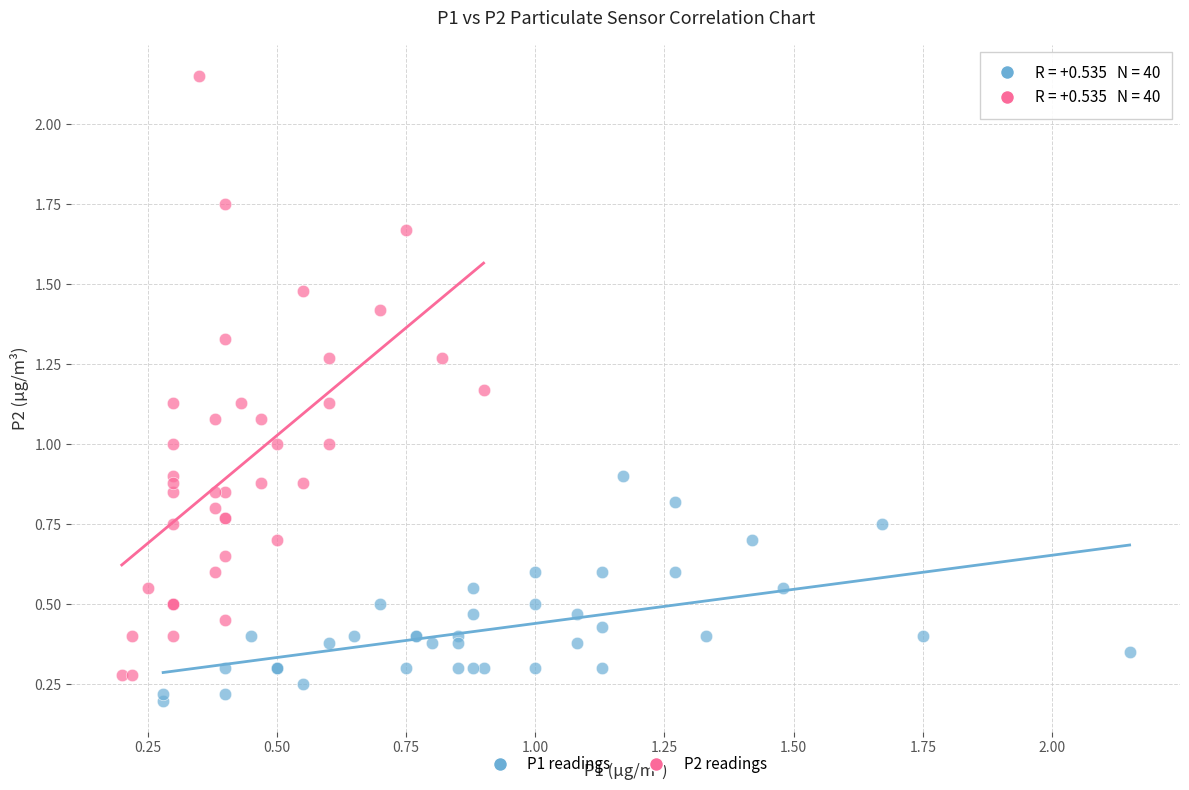

Which series reaches the maximum Y coordinate?

P2 readings